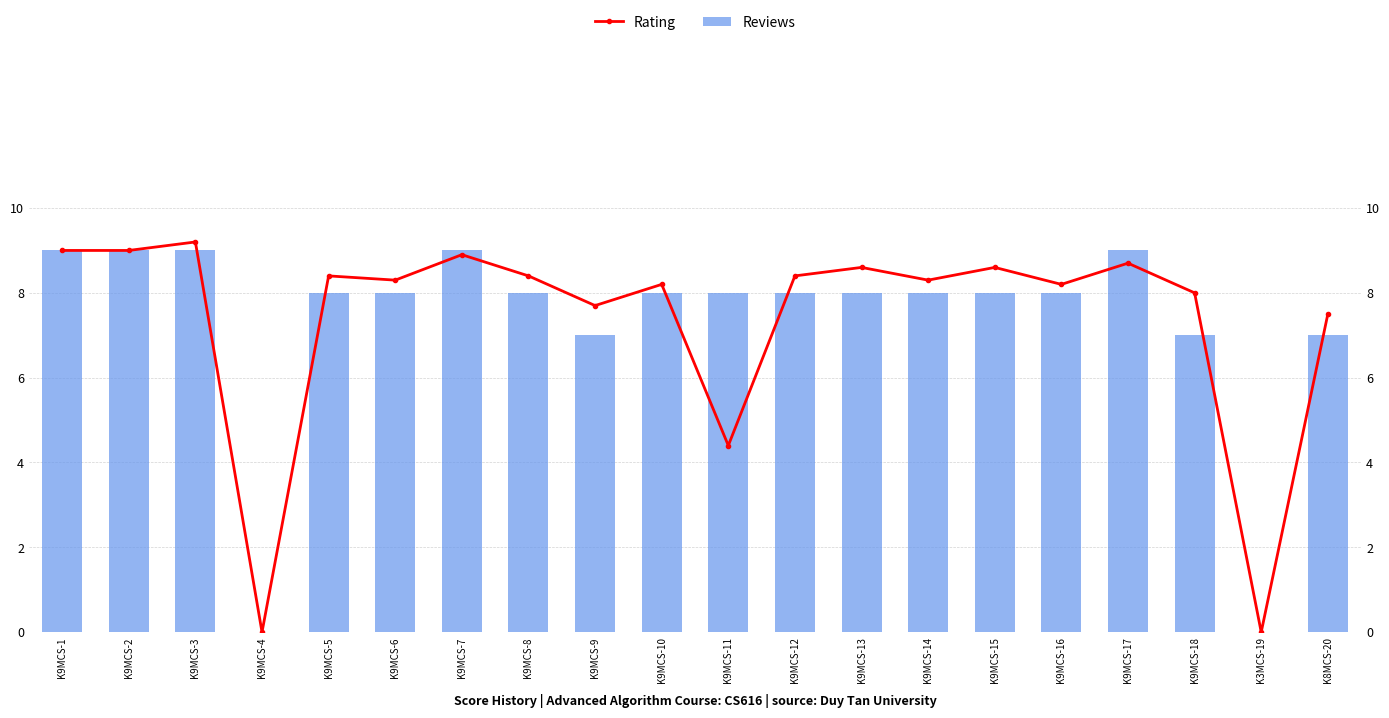

Where does the Reviews series first go above 8?

K9MCS-1